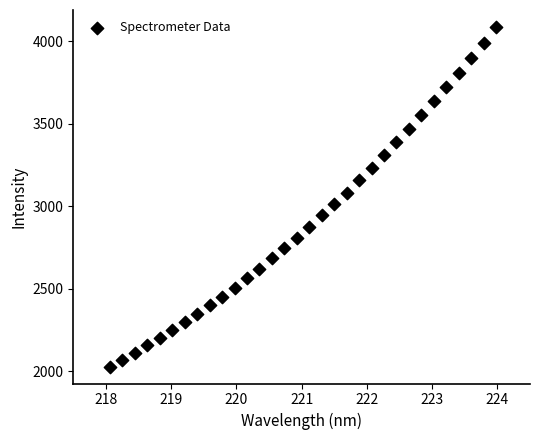

What is the range of X values (max minus min)?

5.9